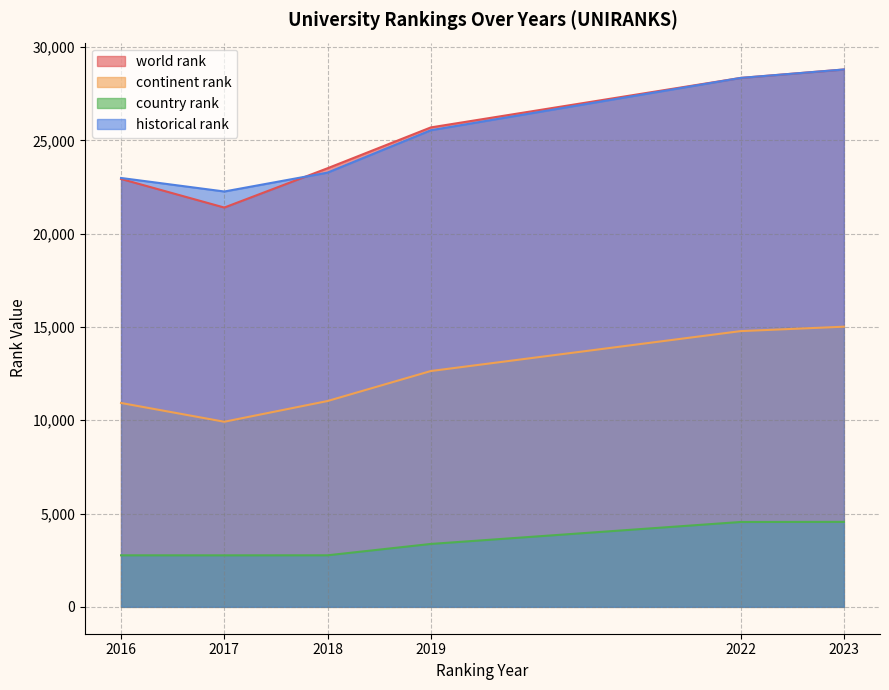

How many data points does each series have?

6